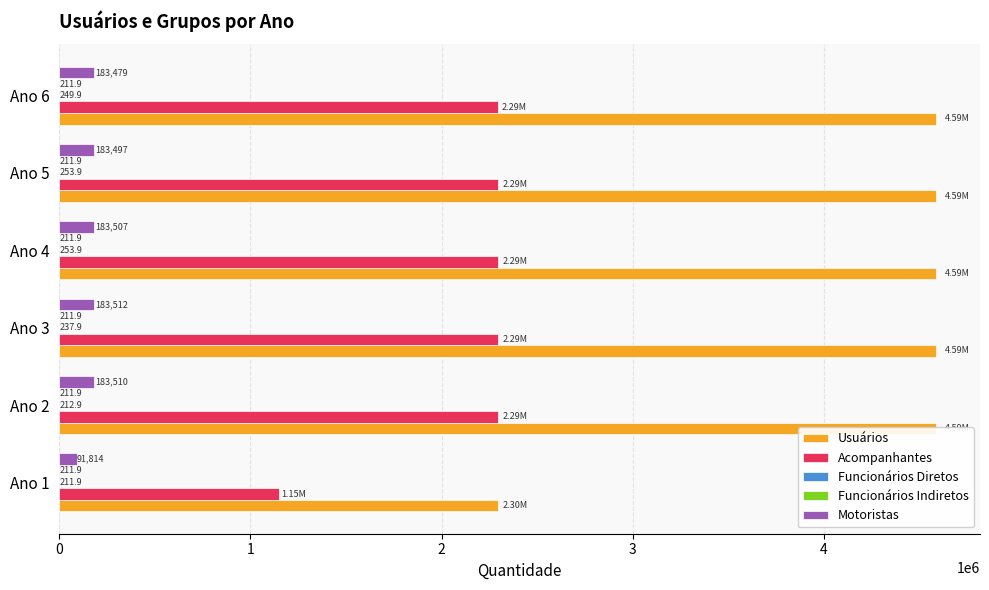

Between Ano 1 and Ano 5, which series saw the biggest shift?

Usuários